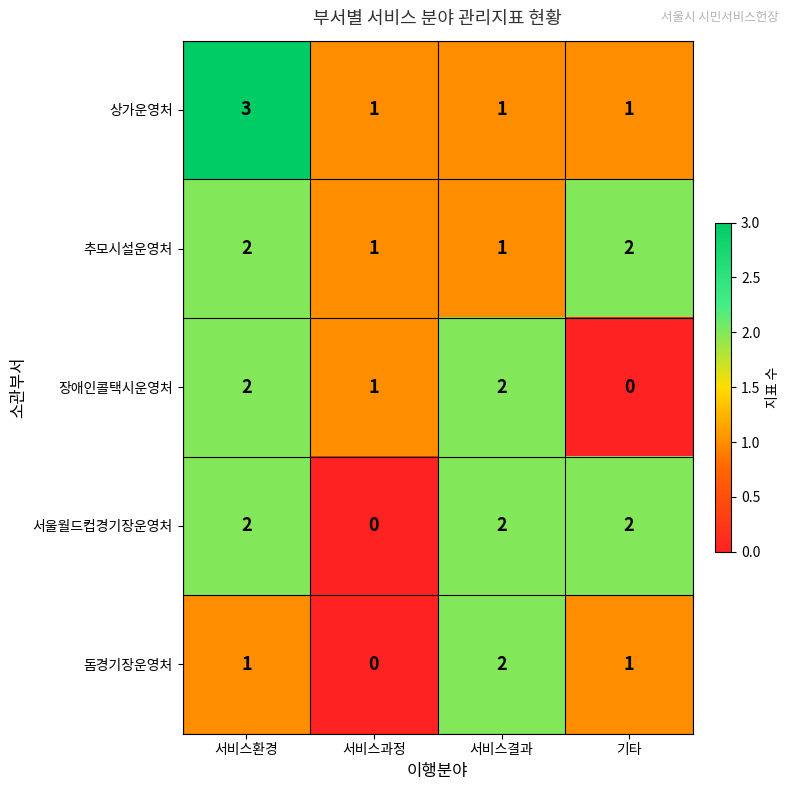

How many positive values does the 서울월드컵경기장운영처 series have?

3